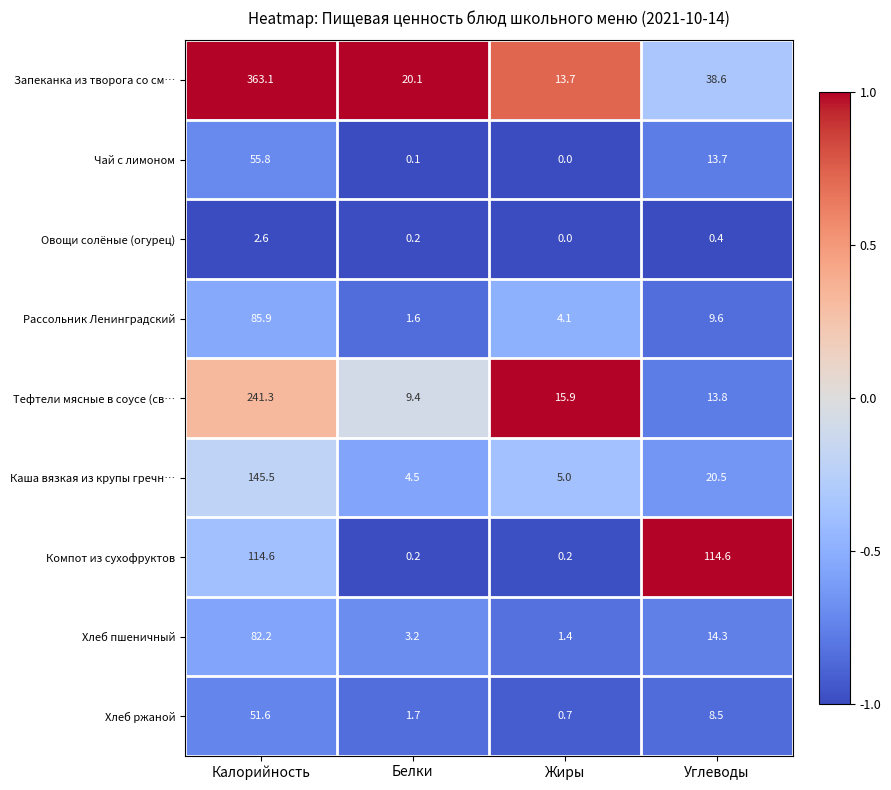

The value of Каша вязкая из крупы гречн… at Белки is 1.8. True or false?

False